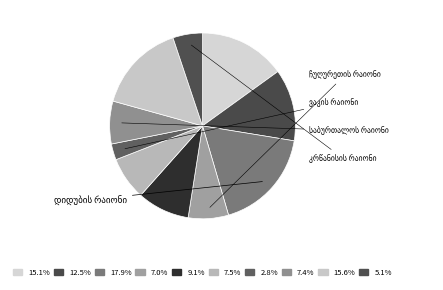

Count the number of slices in the pie.

10